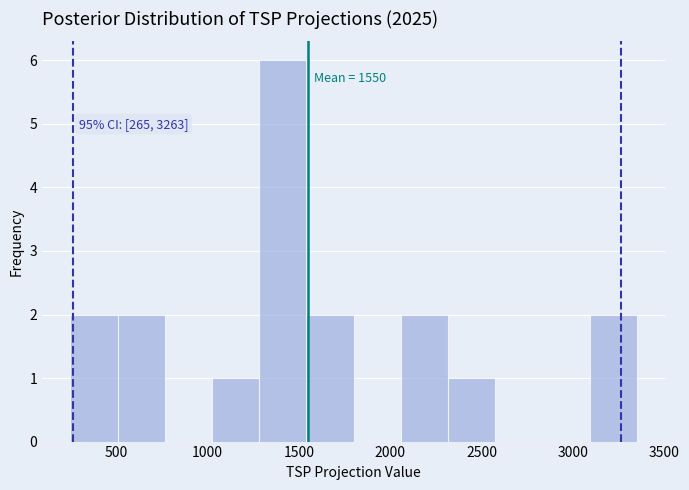

Which range on the x-axis has the tallest bar?

1300 to 1550